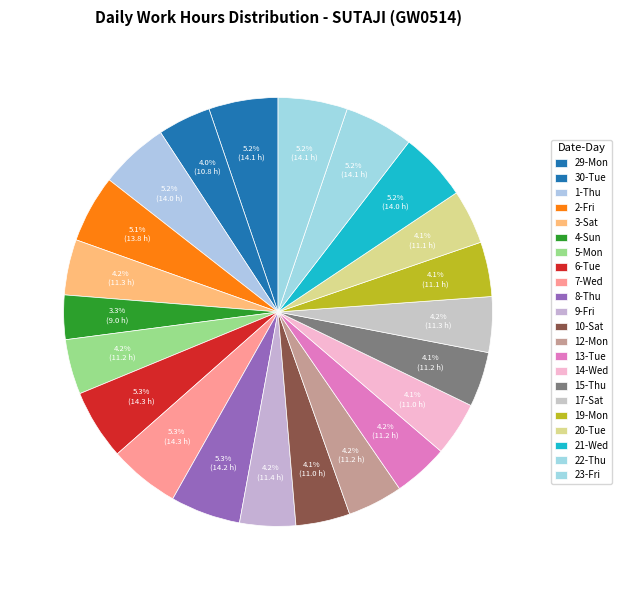

How many slices are in this pie chart?

22